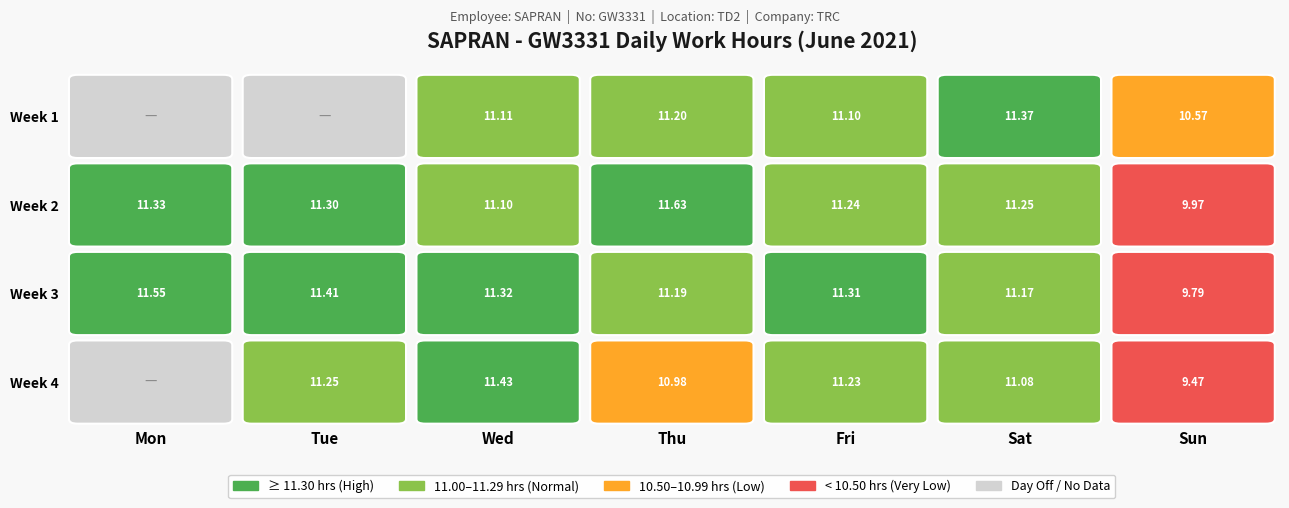

Rank the categories by value from highest to lowest.

10, 21, 23, 15, 5, 14, 16, 18, 8, 12, 22, 11, 25, 3, 17, 19, 2, 4, 9, 26, 24, 6, 13, 20, 27